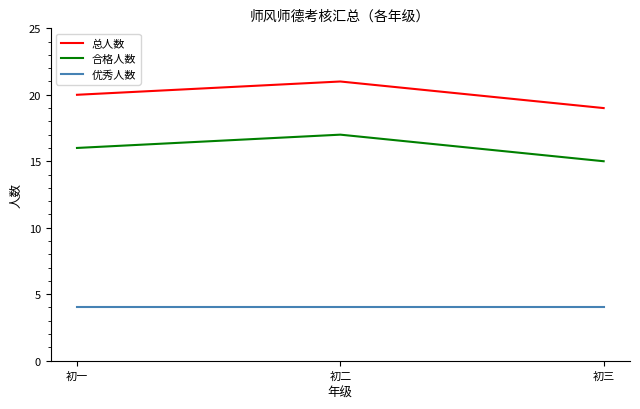

What are all the series names shown in the legend?

总人数, 合格人数, 优秀人数